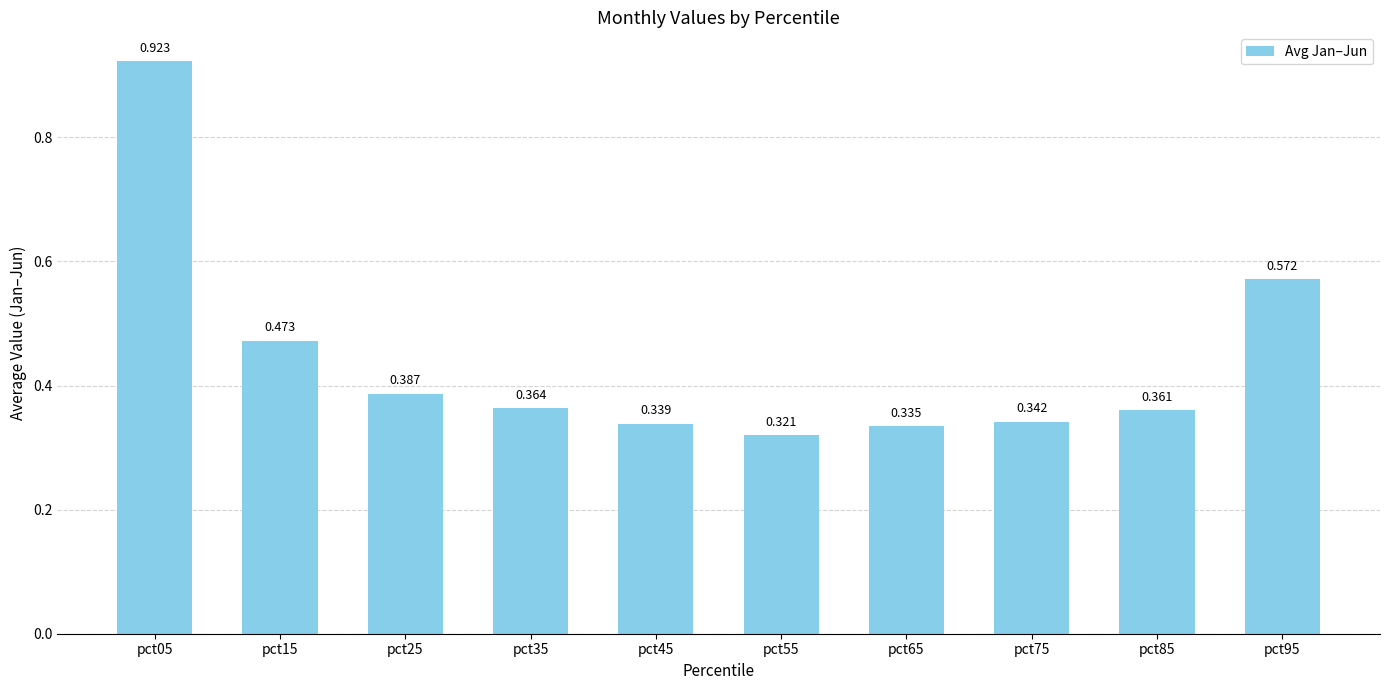

At which label is the value closest to 0?

pct55